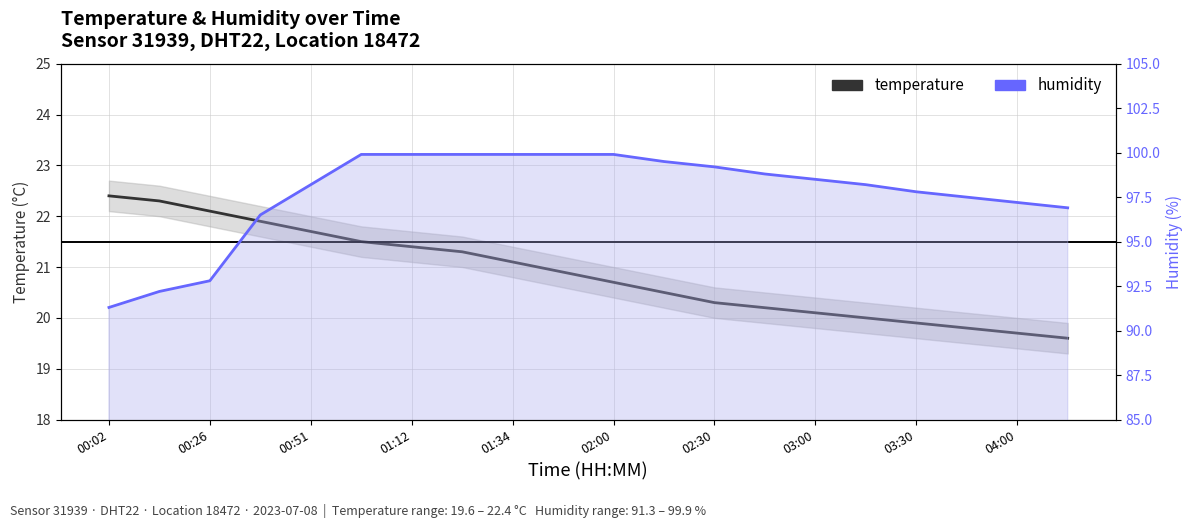

Rank the series by their maximum value, from lowest to highest.

temperature, humidity